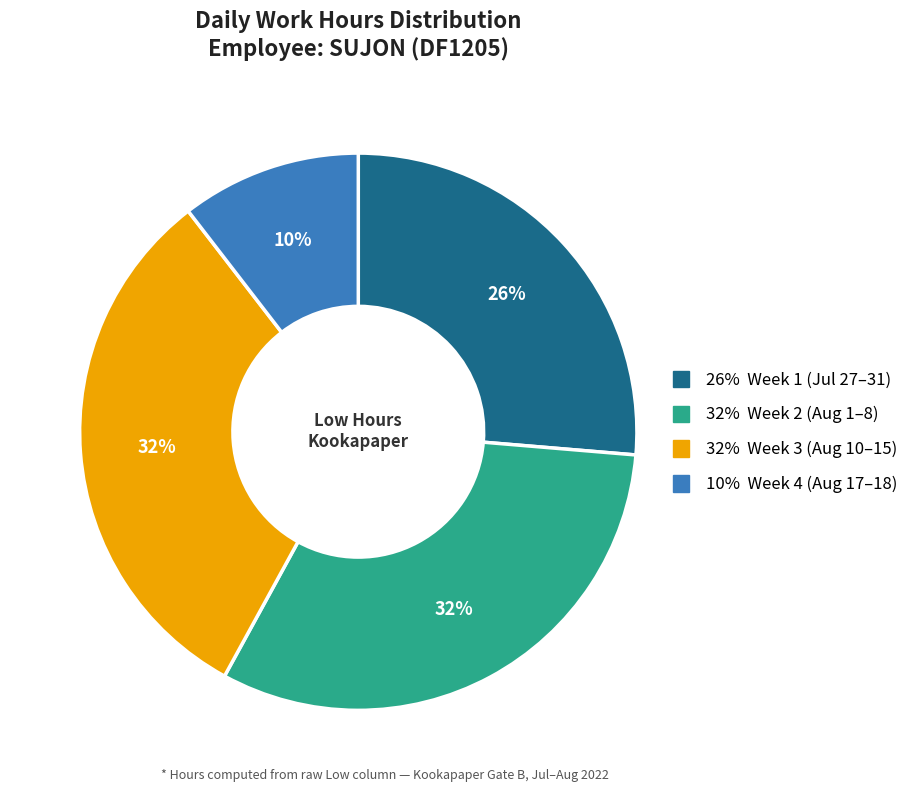

Does any single category account for the majority?

No